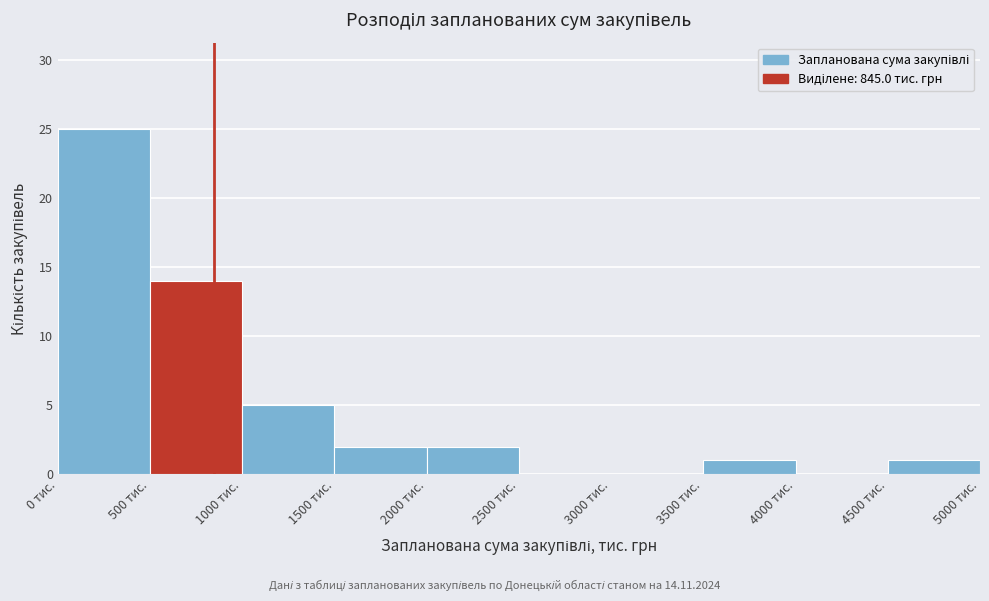

Over which range of the x-axis is the bar tallest?

0 to 500